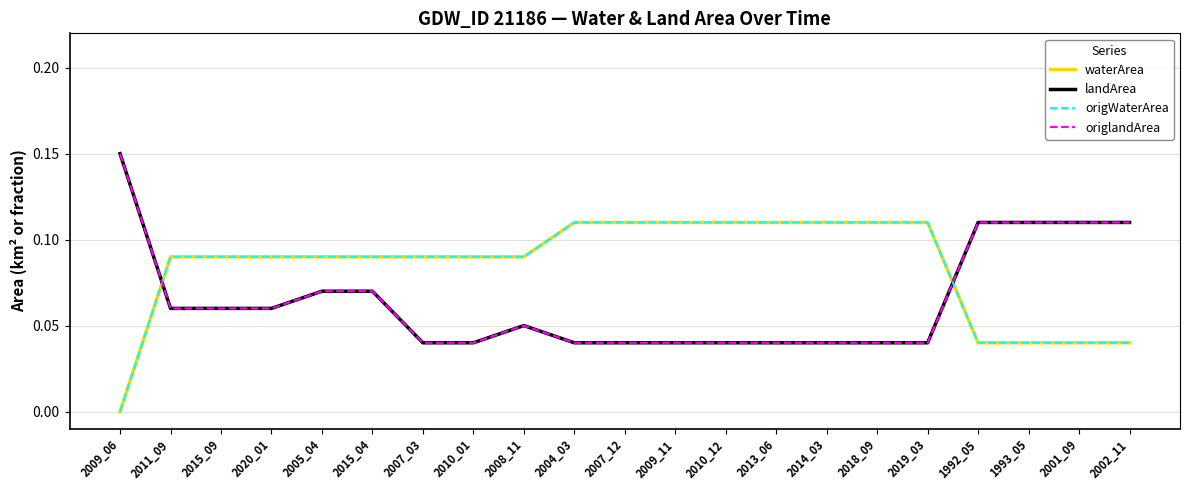

What is the difference between the highest and lowest values at 2010_12?

0.1